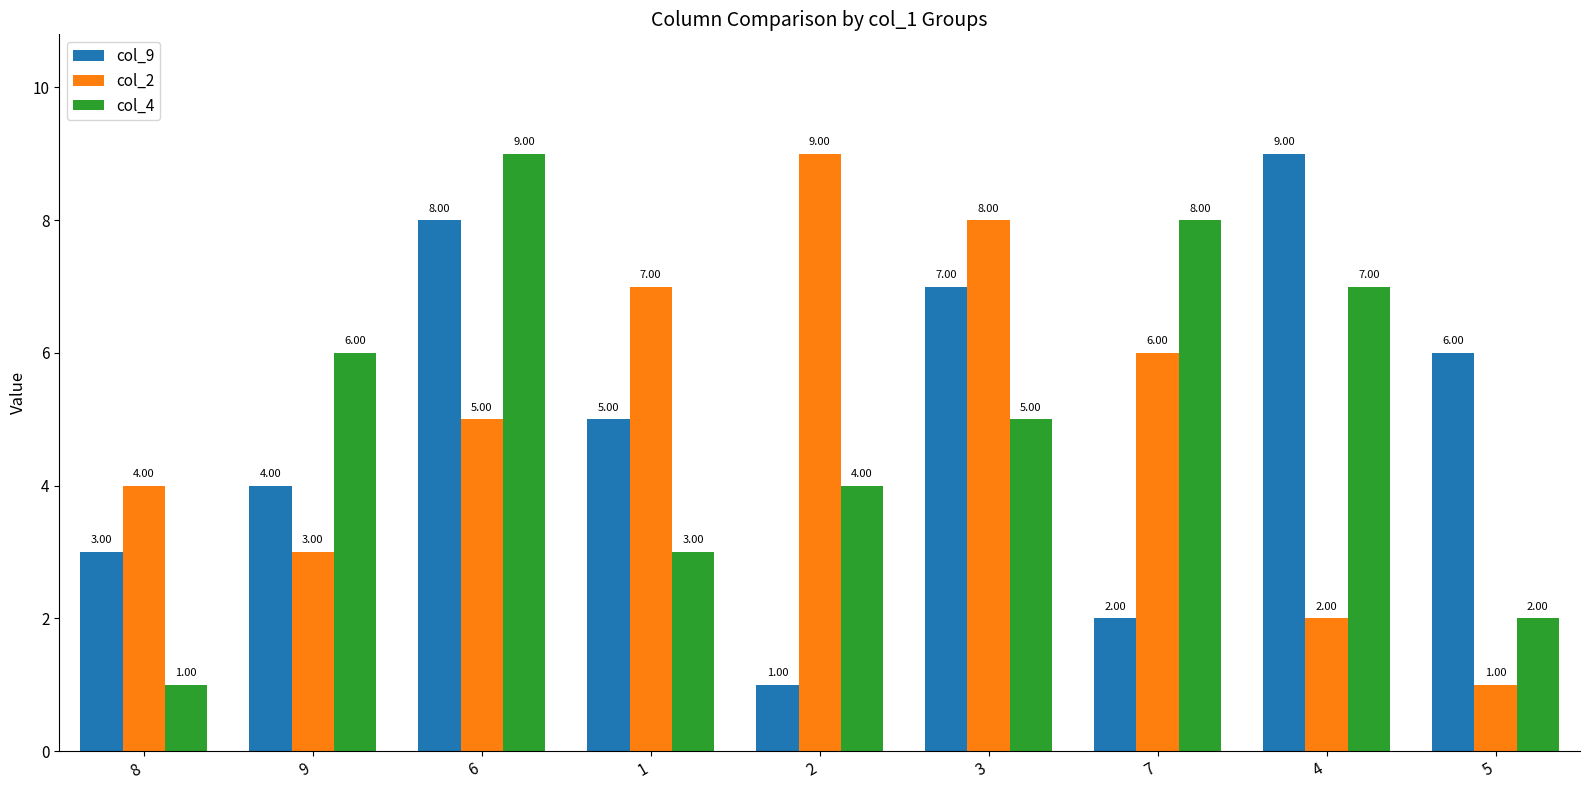

The col_2 series shows 2 at 8. True or false?

False